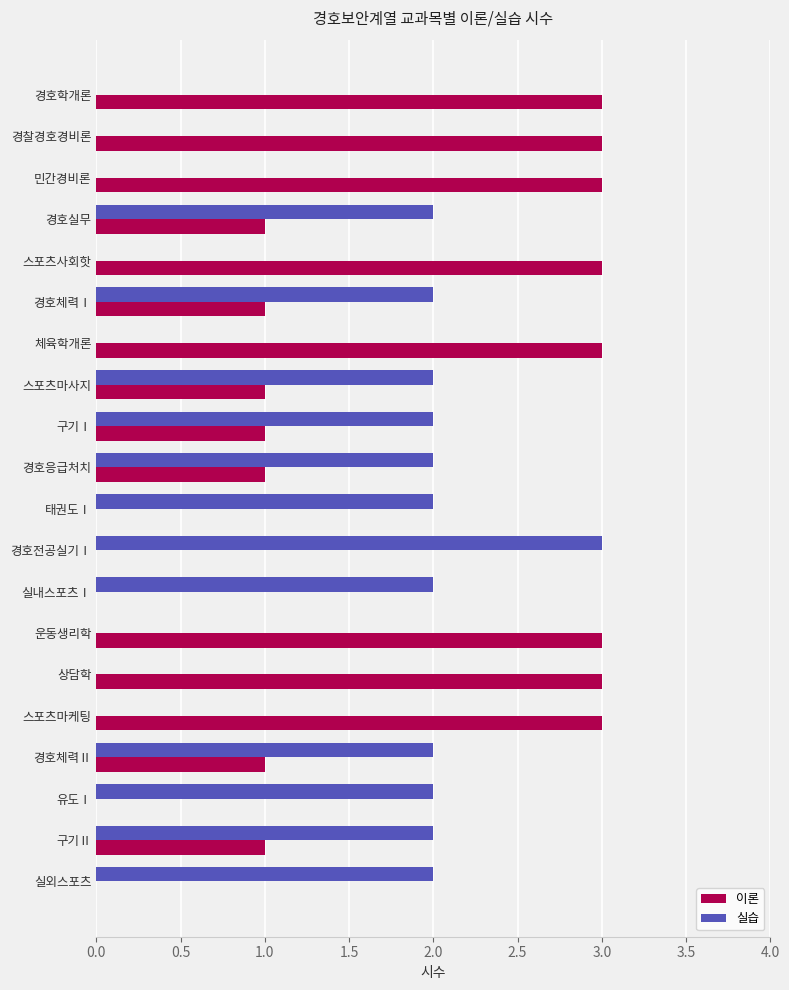

Which series changed the most between 경호실무 and 실외스포츠?

이론